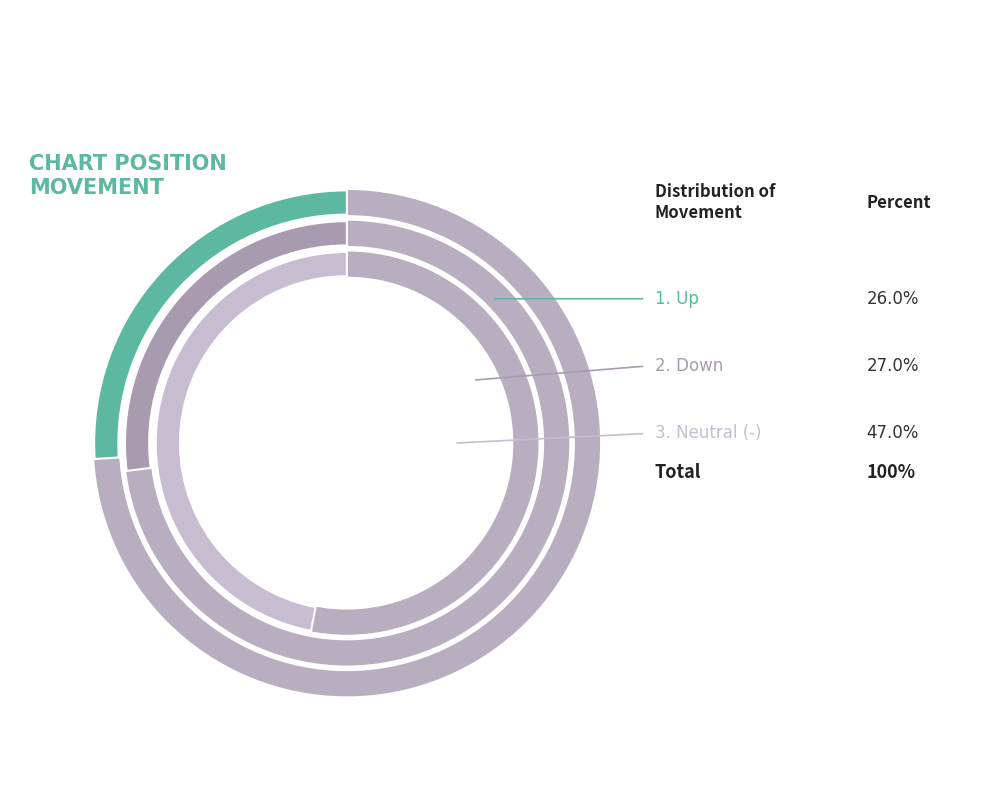

How many slices are in this pie chart?

3